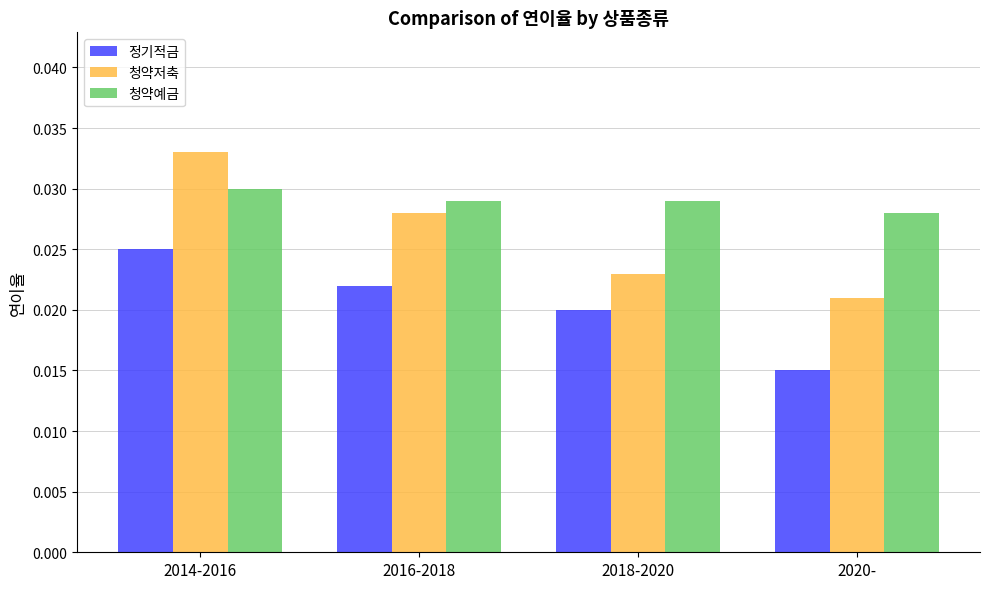

At which category is the sum across all series the highest?

2014-2016